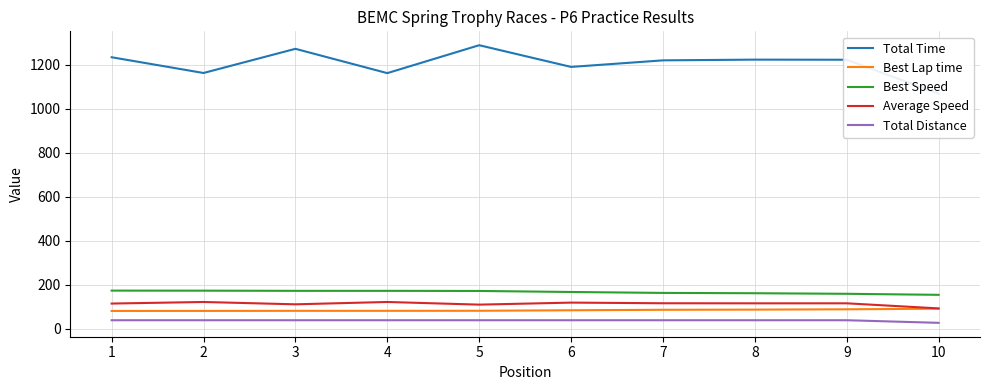

What is the total value across all series at 6?

1602.7